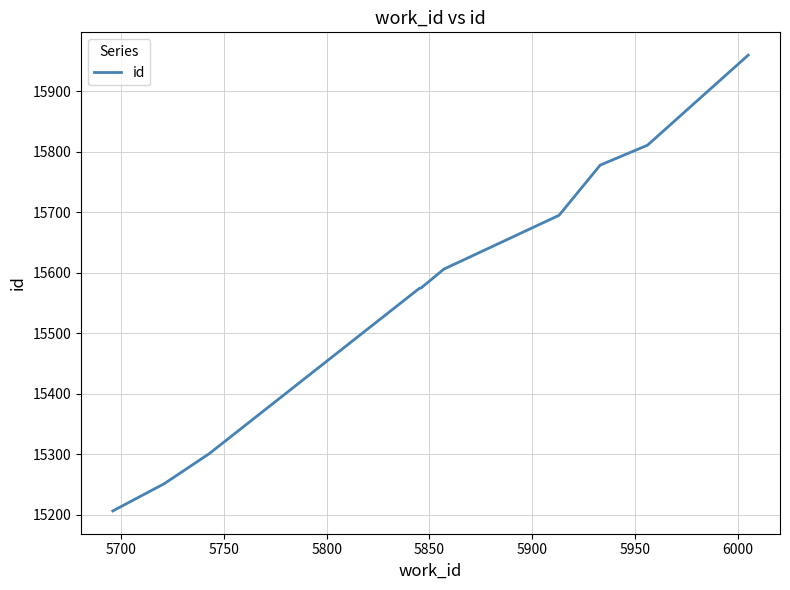

What is the difference between the maximum and minimum values?

754